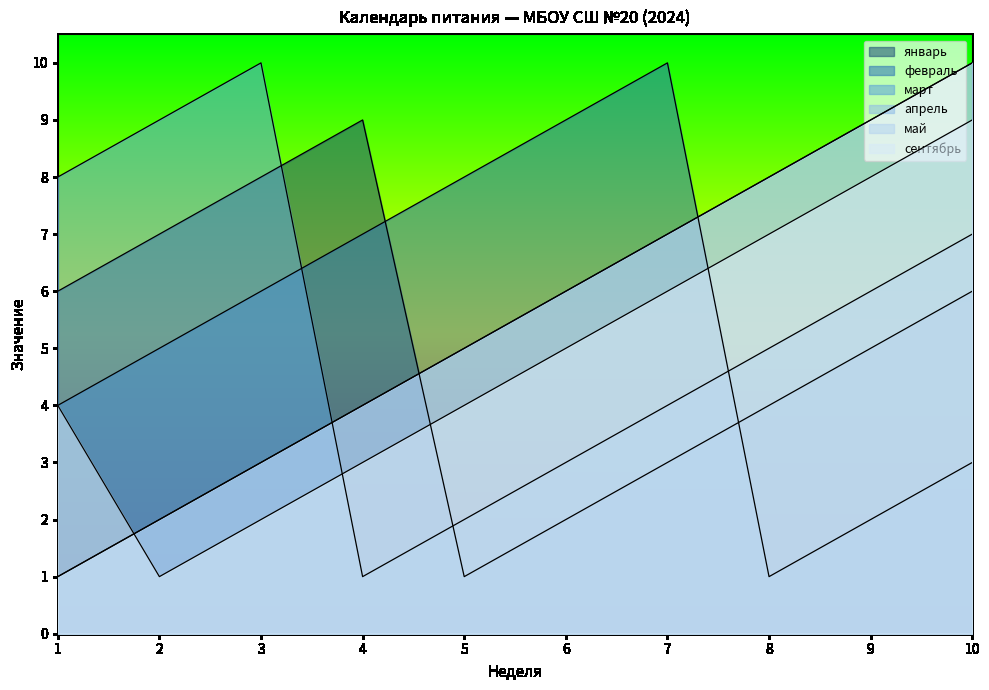

Reading left to right, extract all data points from this chart.

январь: 6	7	8	9	1	2	3	4	5	6
февраль: 4	5	6	7	8	9	10	1	2	3
март: 8	9	10	1	2	3	4	5	6	7
апрель: 1	2	3	4	5	6	7	8	9	10
май: 1	2	3	4	5	6	7	8	9	10
сентябрь: 4	1	2	3	4	5	6	7	8	9